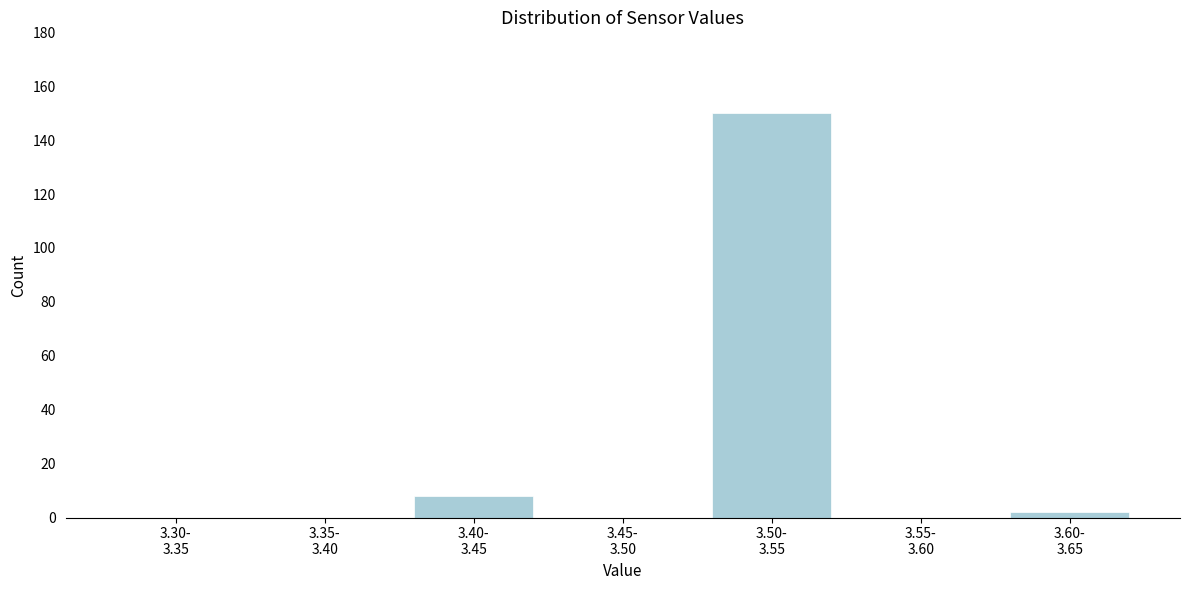

What is the greatest value displayed?

150